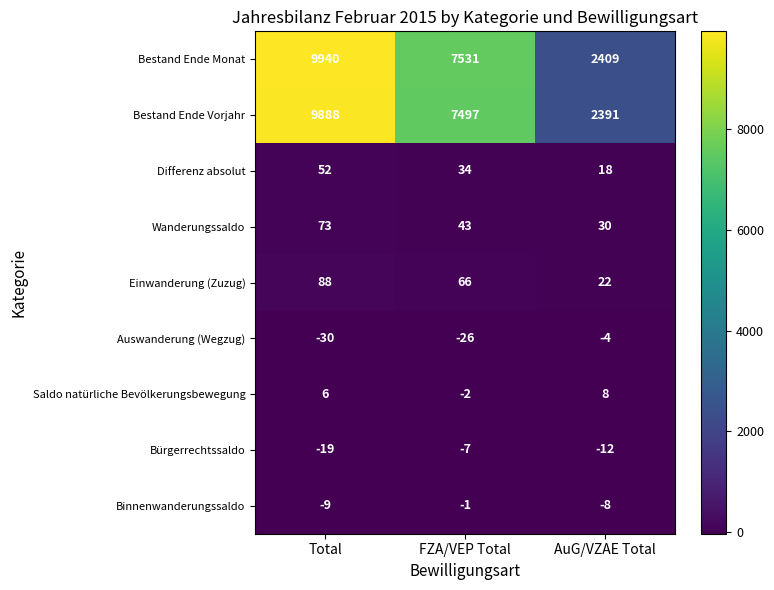

What is the sum of the Bestand Ende Vorjahr values at AuG/VZAE Total and Total?

12279